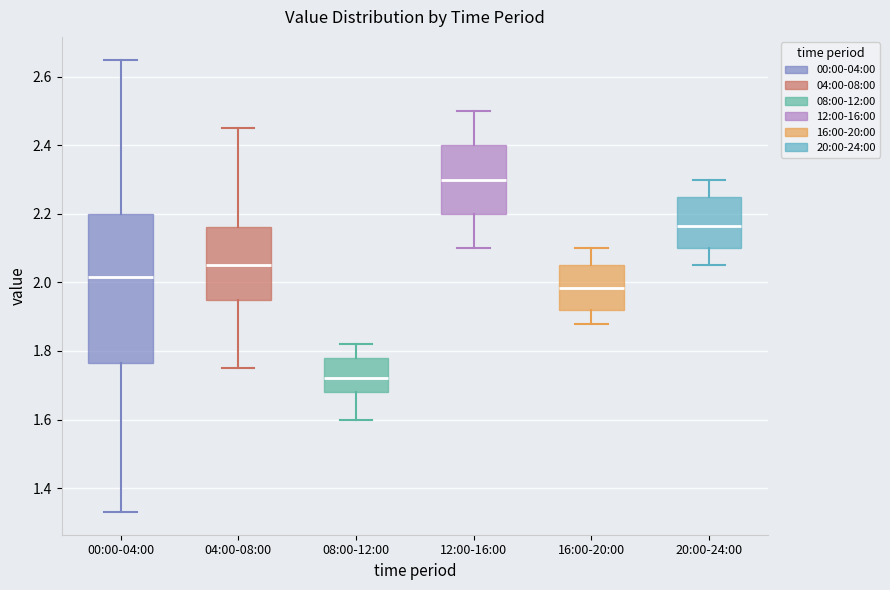

Reading left to right, transcribe this box plot: for each box, give where its median line is, the range the box spans, and where its two whiskers end, as read against the y-axis. The values are not printed on the chart, so give them approximately, as read against the axis.

00:00-04:00: median 2.02, box 1.76 to 2.20, whiskers 1.34 to 2.66
04:00-08:00: median 2.06, box 1.96 to 2.16, whiskers 1.76 to 2.46
08:00-12:00: median 1.72, box 1.68 to 1.78, whiskers 1.60 to 1.82
12:00-16:00: median 2.30, box 2.20 to 2.40, whiskers 2.10 to 2.50
16:00-20:00: median 1.98, box 1.92 to 2.06, whiskers 1.88 to 2.10
20:00-24:00: median 2.16, box 2.10 to 2.26, whiskers 2.06 to 2.30